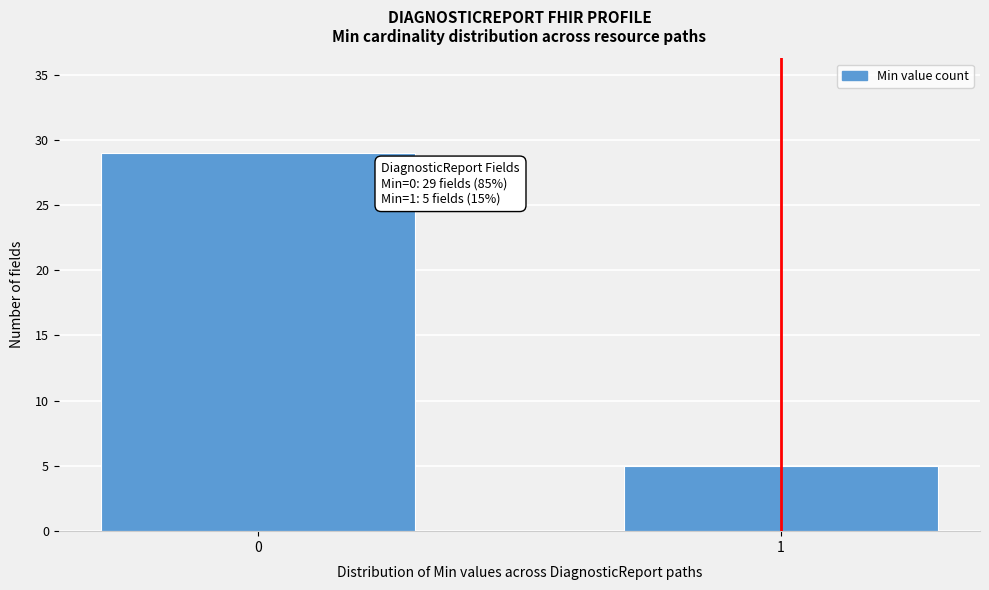

Reading left to right, extract all data points from this chart.

0=29	1=5